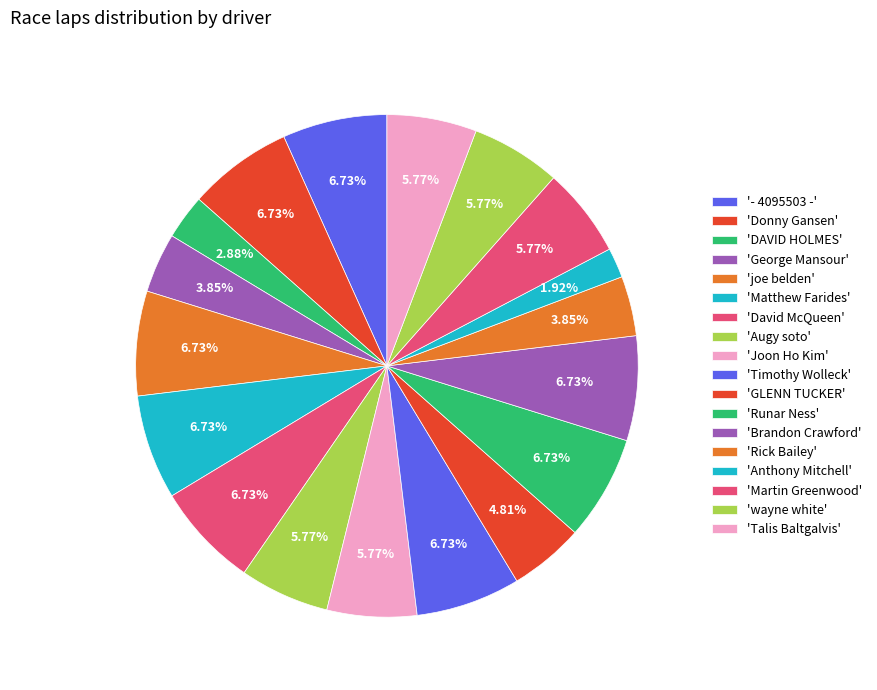

Which category has the biggest portion of the pie?

- 4095503 -